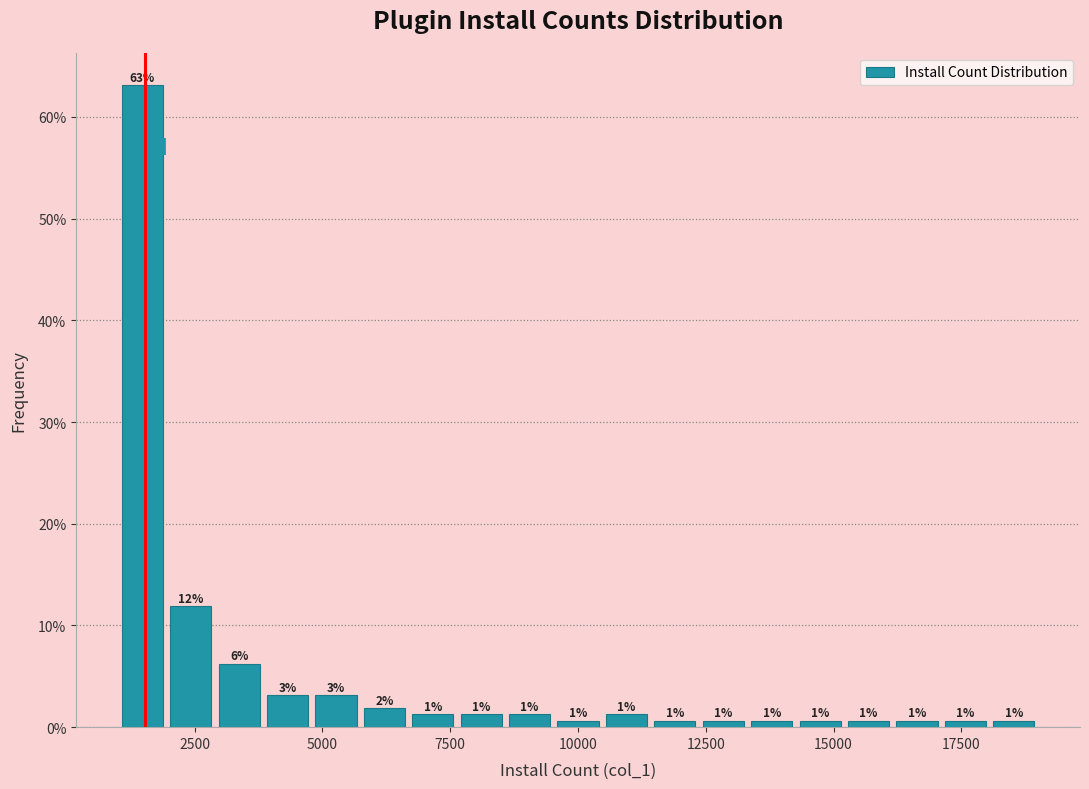

Read against the x-axis, roughly where is the centre of the tallest bar?

1500